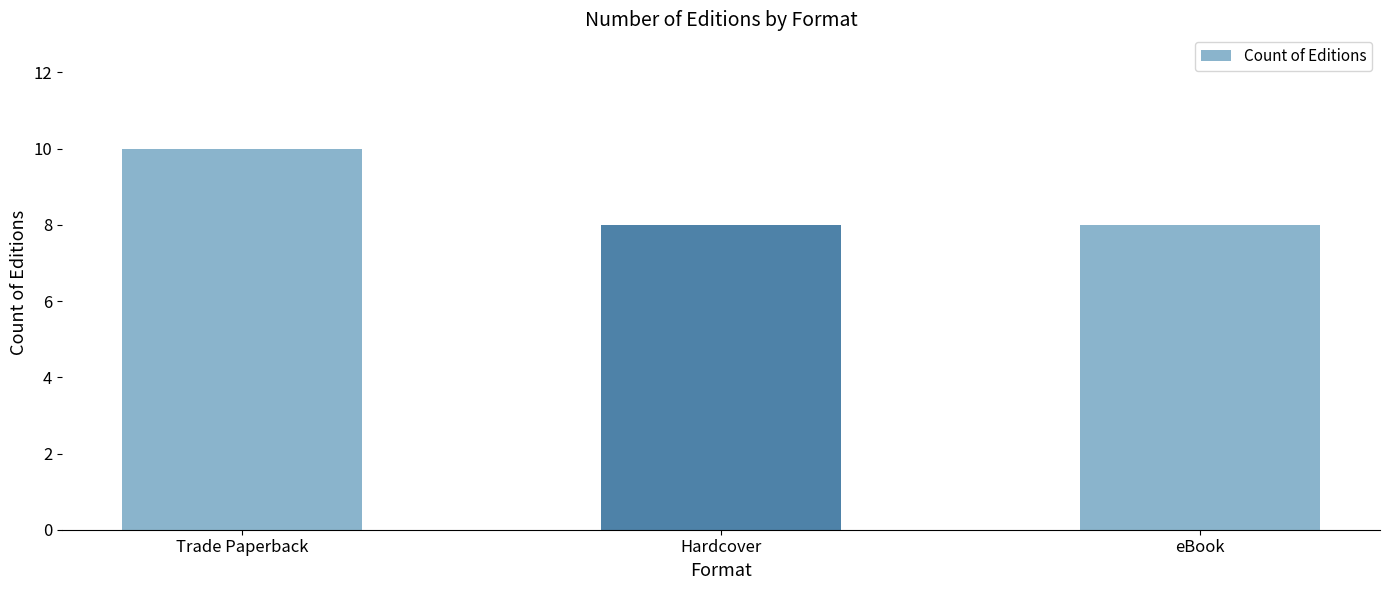

The chart shows a value of 2 at Hardcover. True or false?

False